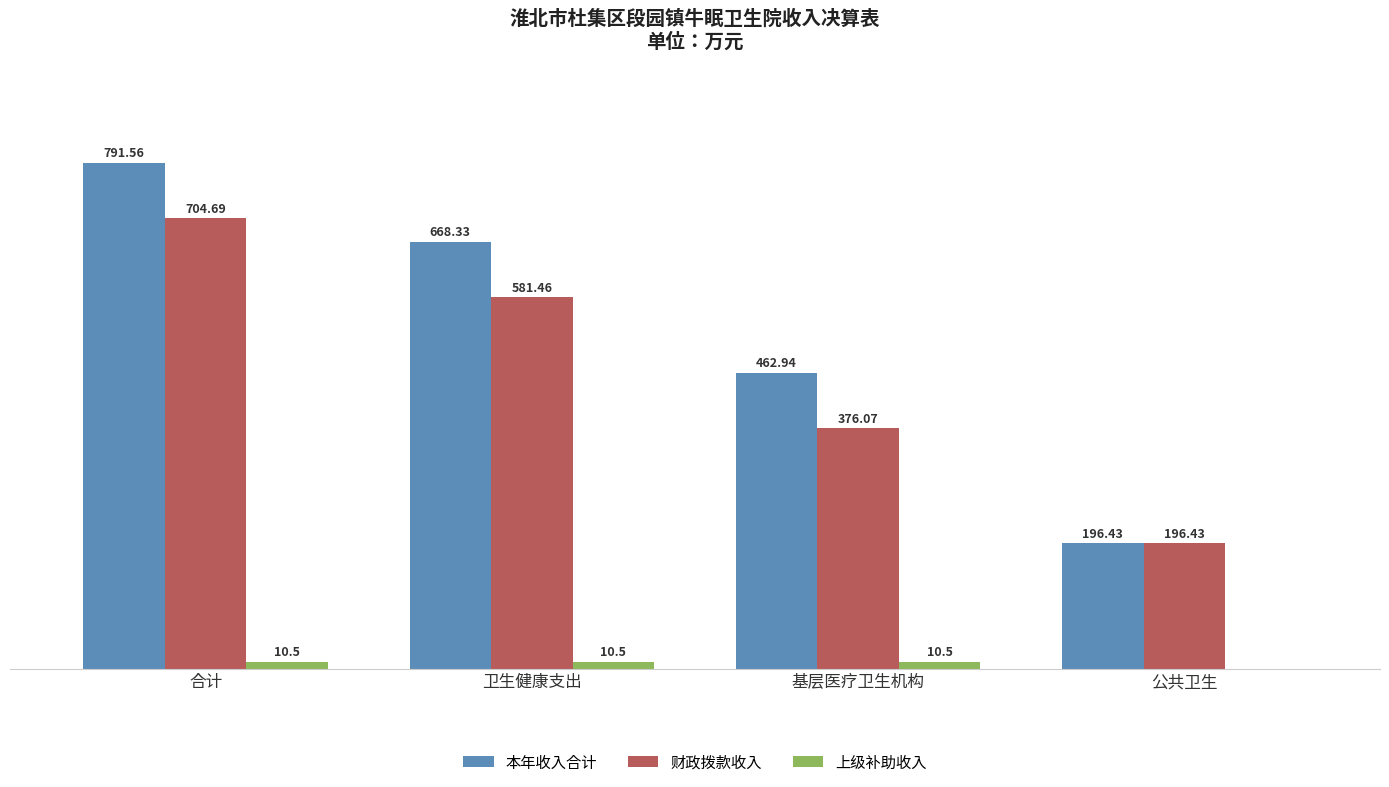

What are all the series names shown in the legend?

本年收入合计, 财政拨款收入, 上级补助收入